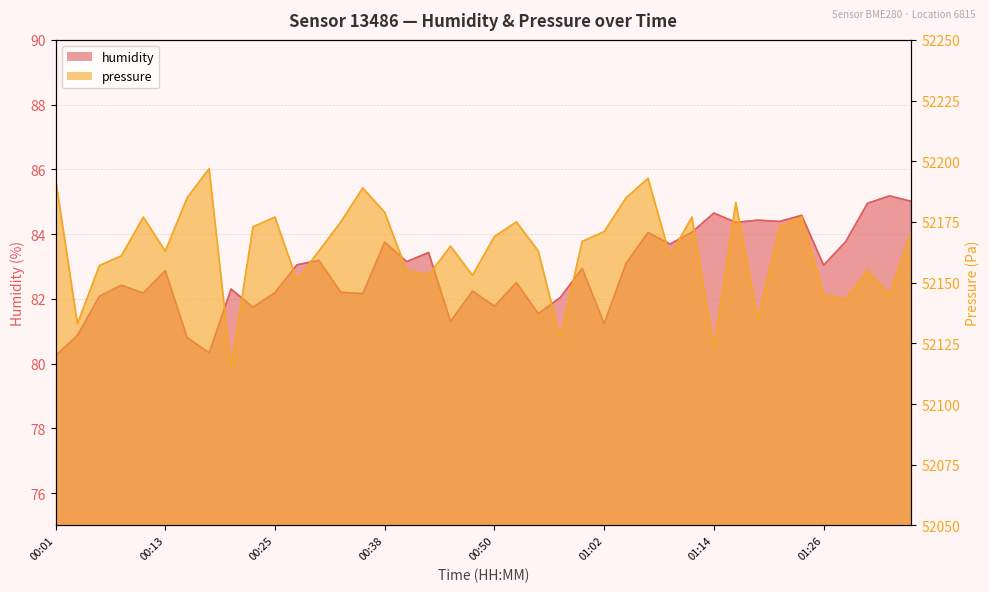

Which category has the highest value in the pressure series?

00:18